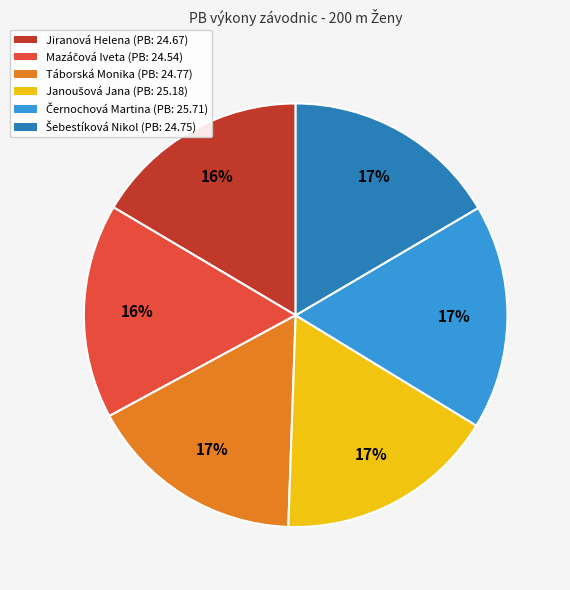

To the nearest percent, what is the difference between the largest and smallest slice percentages?

1%